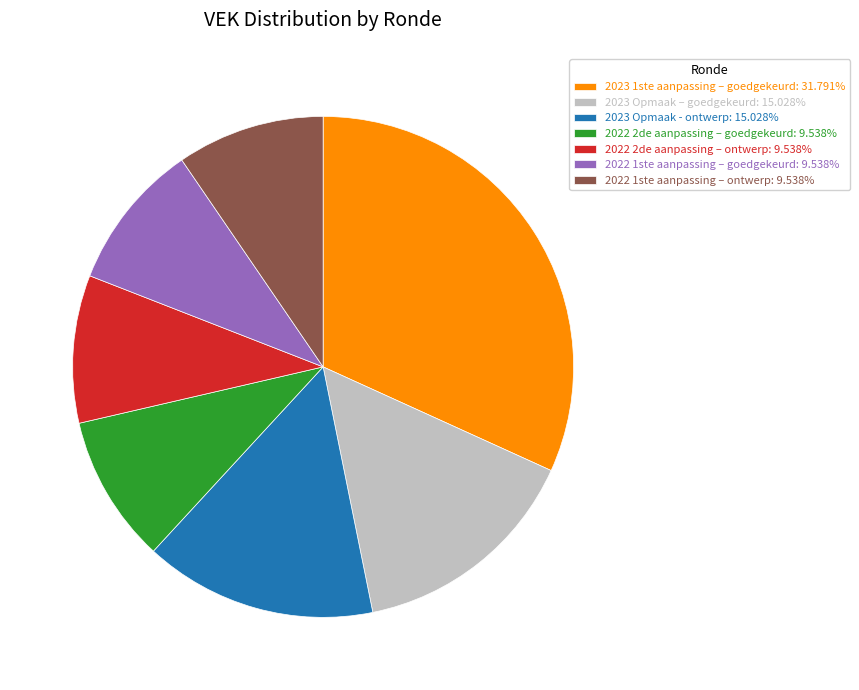

What is the ratio of the value at 2022 1ste aanpassing – ontwerp: 9.538% to the value at 2023 Opmaak - ontwerp: 15.028%?

0.6